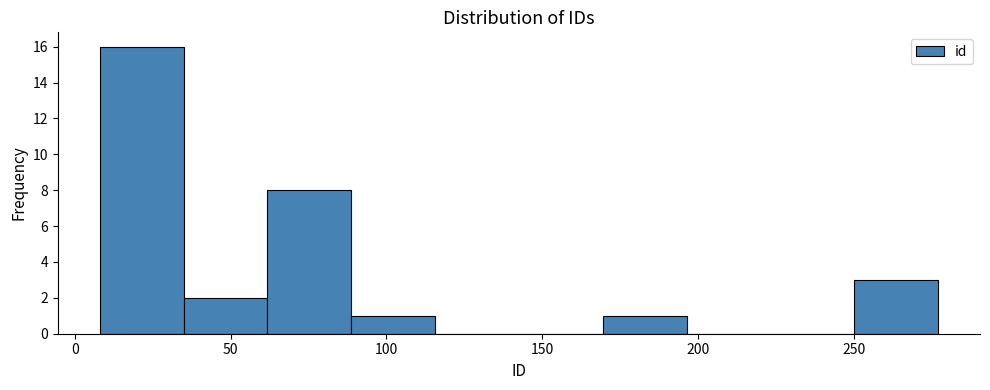

Over which range of the x-axis is the bar tallest?

10 to 35